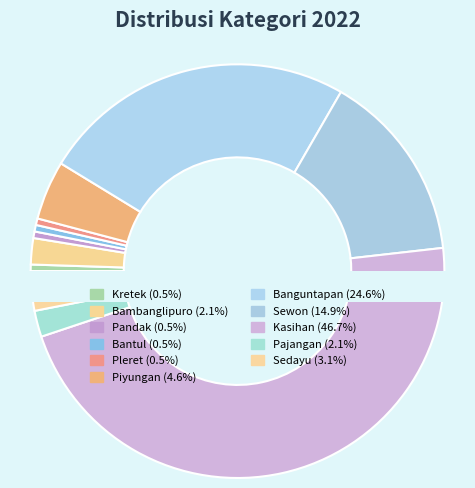

The Piyungan slice represents 5% of the pie. True or false?

True